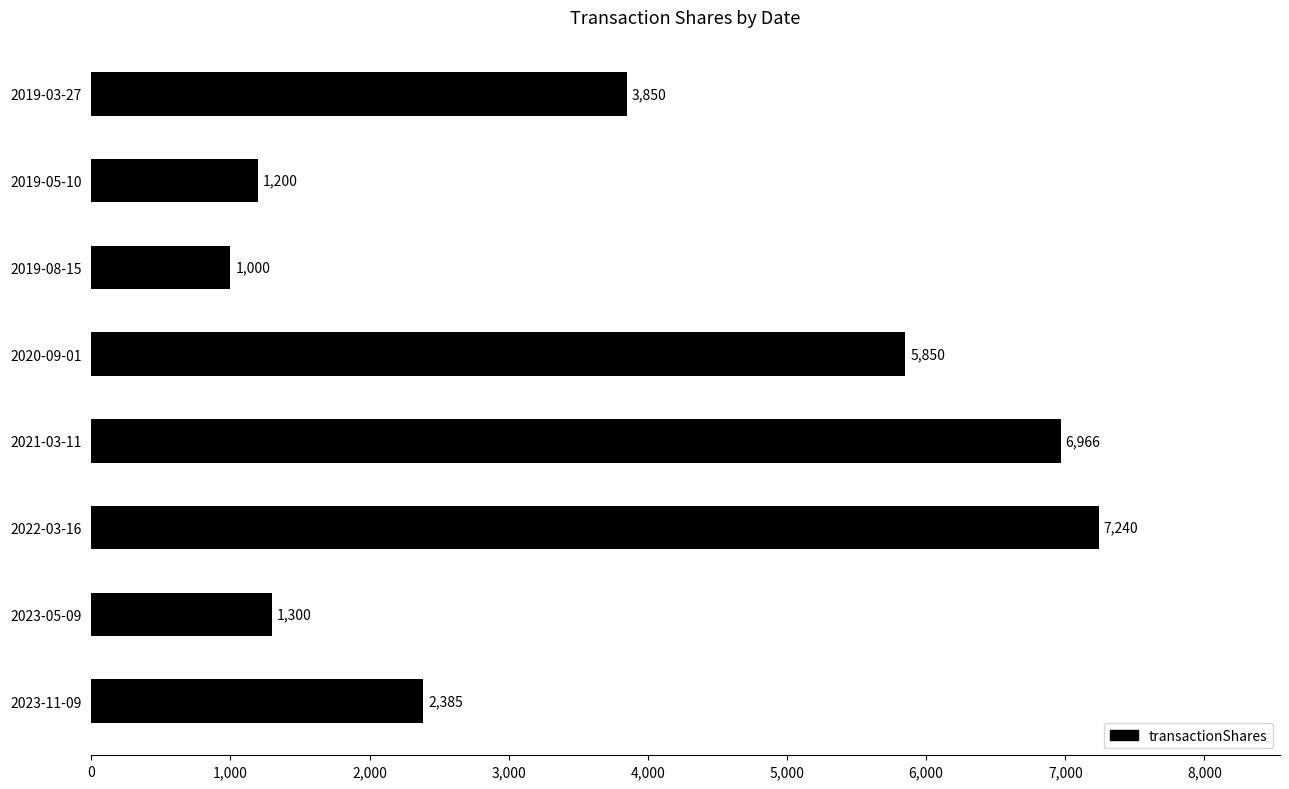

How many distinct data groups are displayed?

1